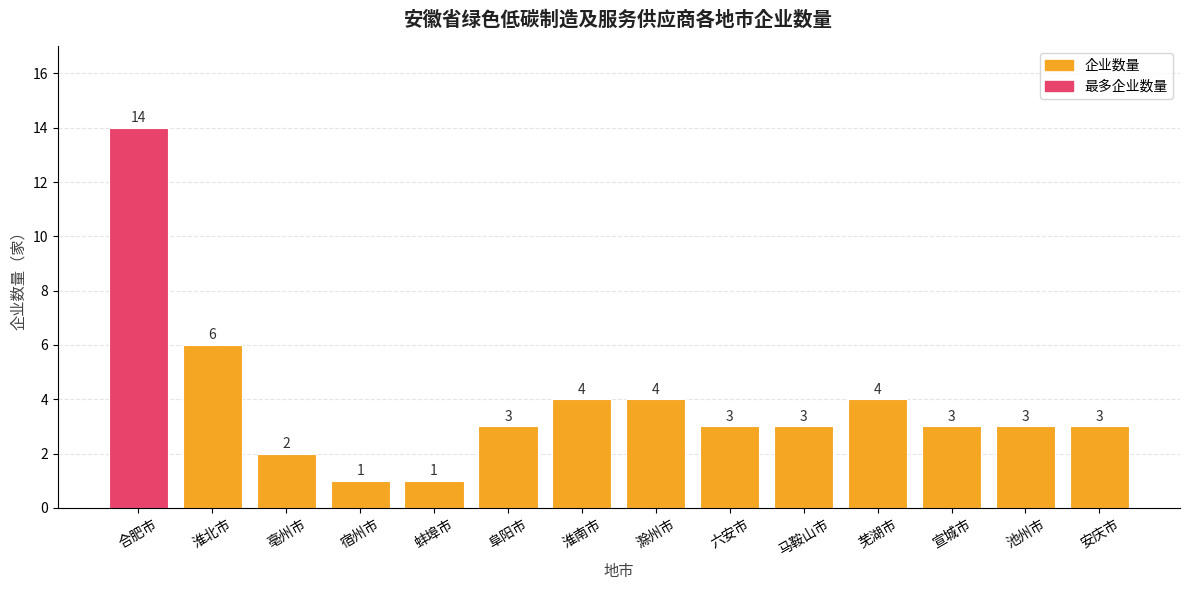

What is the ratio of the value at 马鞍山市 to the value at 安庆市?

1.0